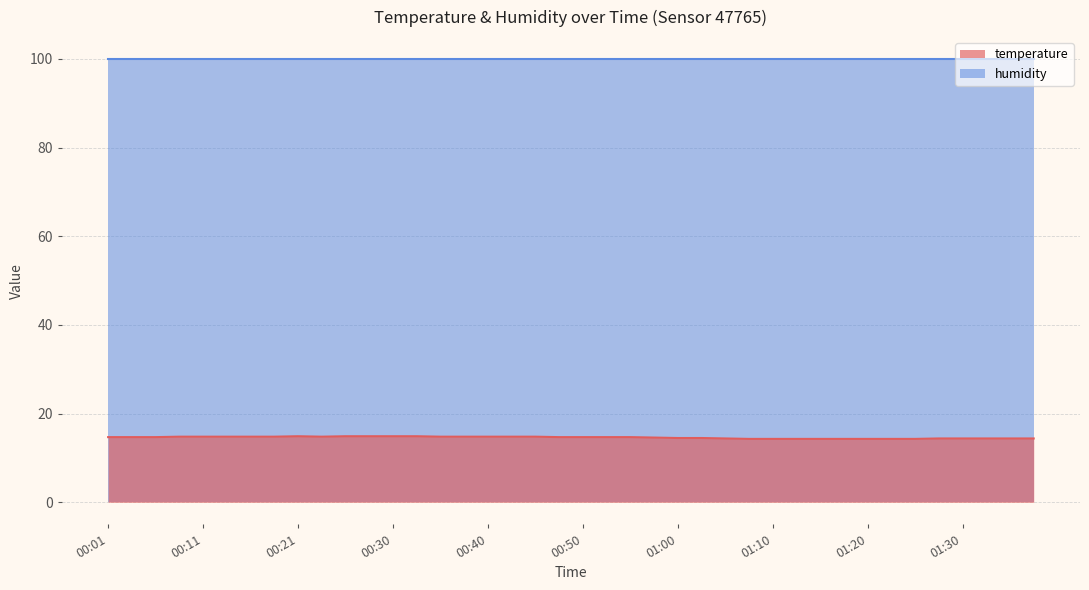

Is it true that the value at 01:05 is 14.4?

True